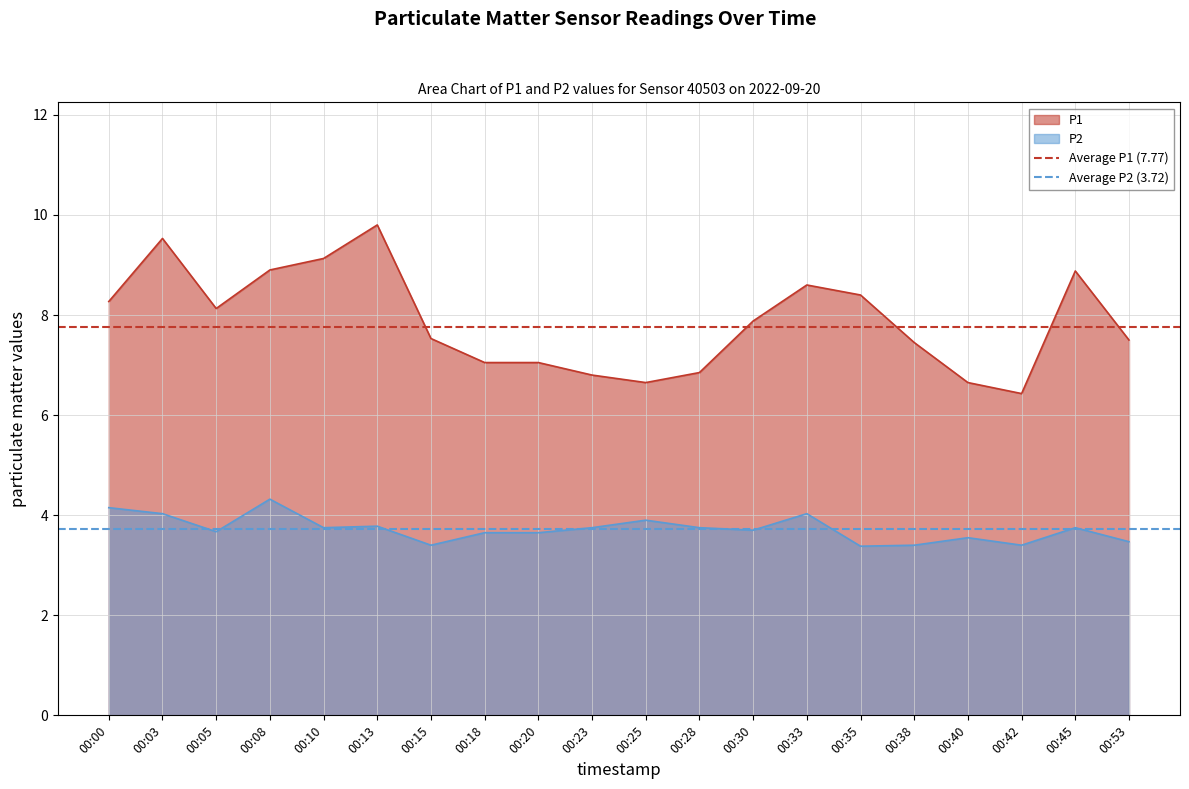

Is the value of Average P1 (7.77) at 00:03 greater than the value of Average P2 (3.72) at 00:00?

Yes